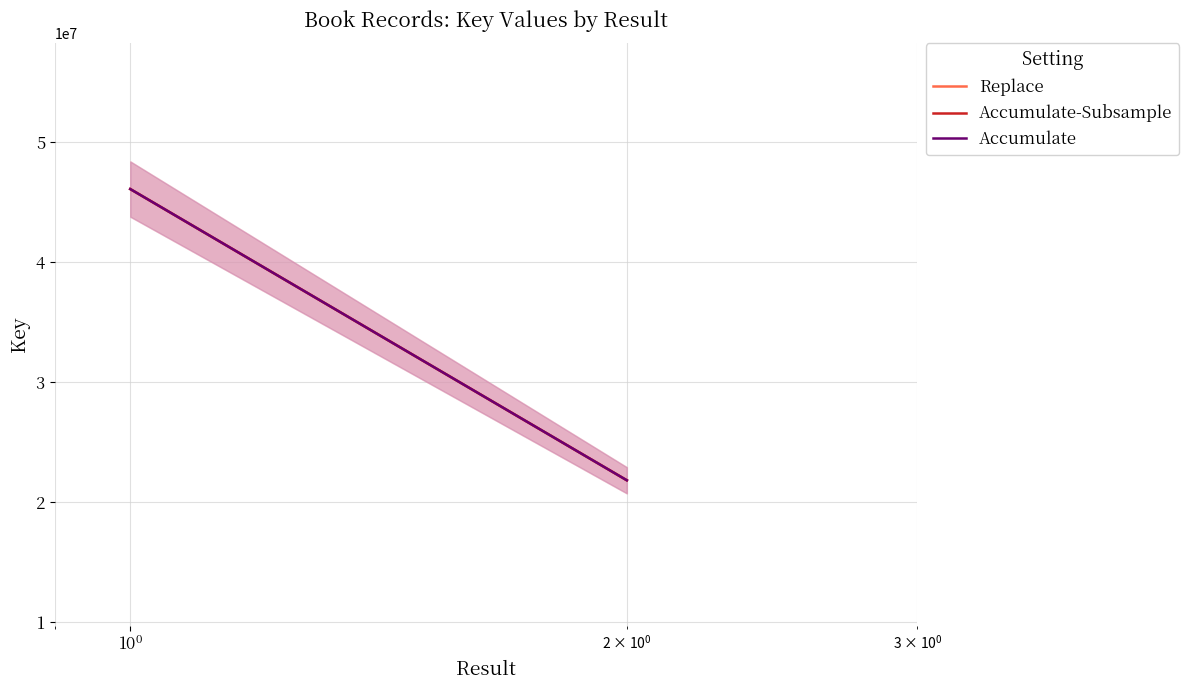

True or false: Accumulate-Subsample has a value of 24996241 at $\mathdefault{10^{-2}}$.

False